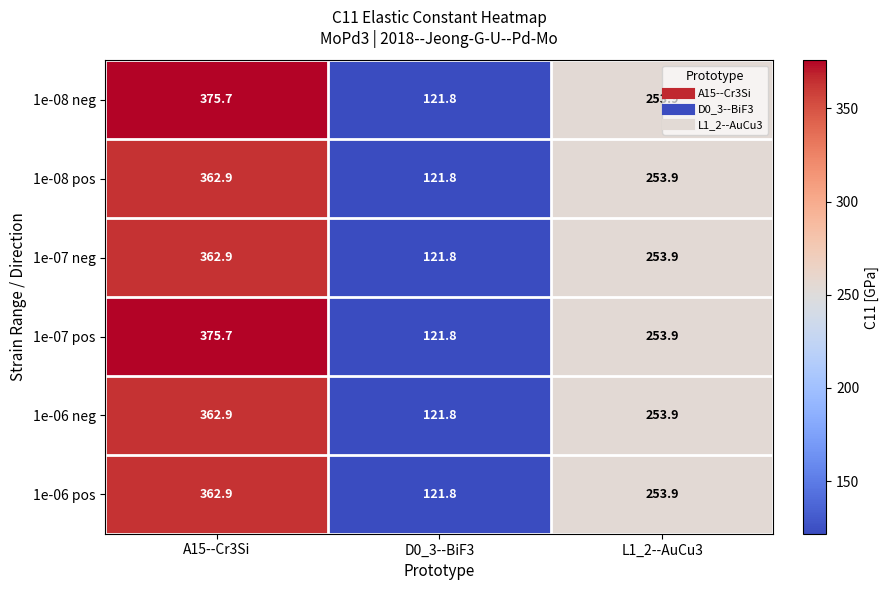

Which category has the highest value across all series?

A15--Cr3Si